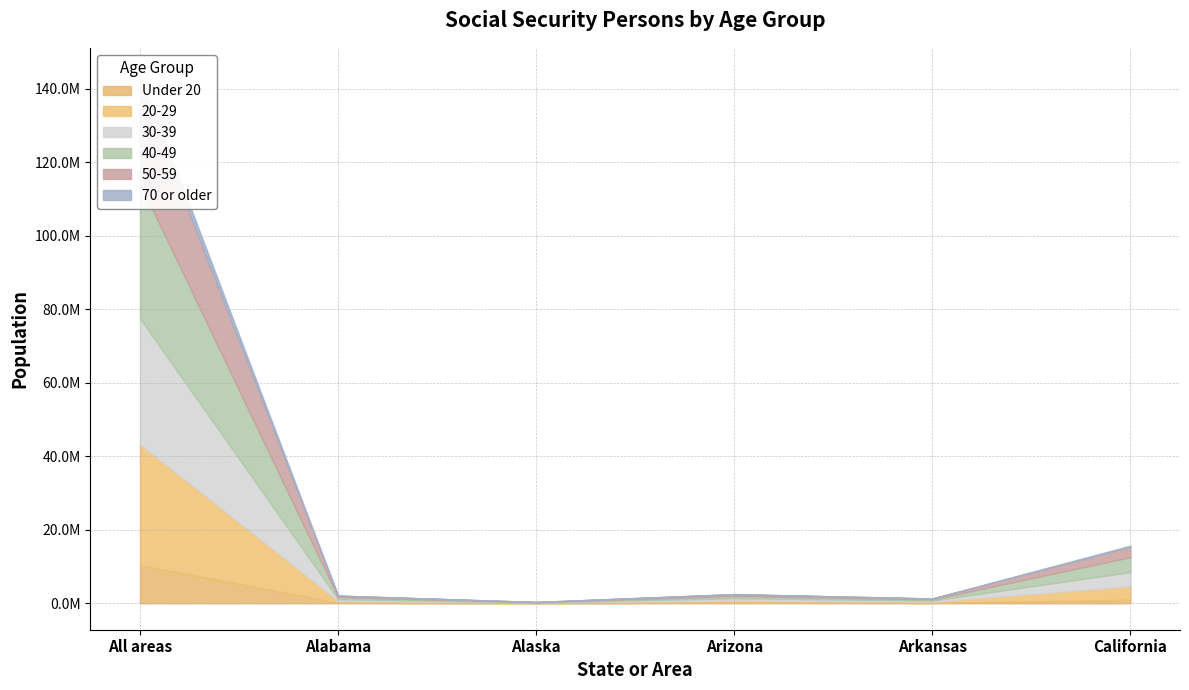

Is it true that 20-29 equals 495092 at Arizona Women?

False